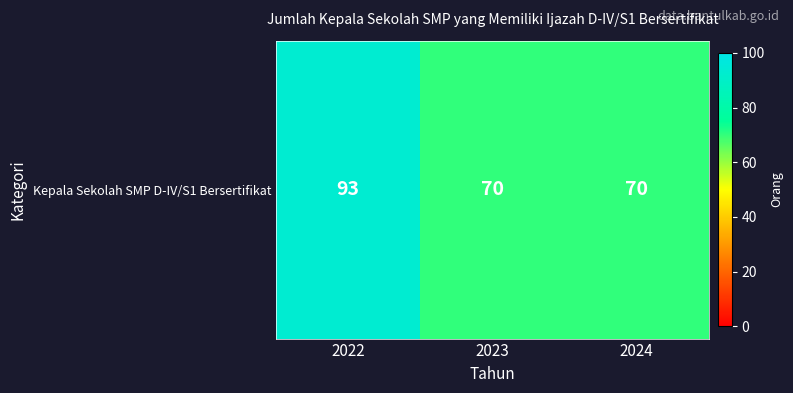

What is the sum of the values at 2024 and 2023?

140